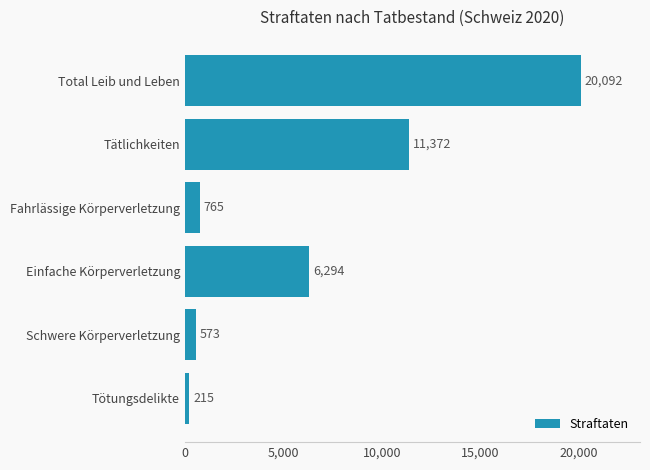

Which label corresponds to the smallest value in the chart?

Tötungsdelikte